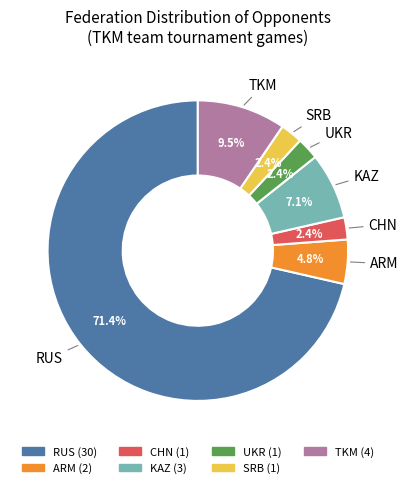

Between SRB and RUS, which is larger?

RUS